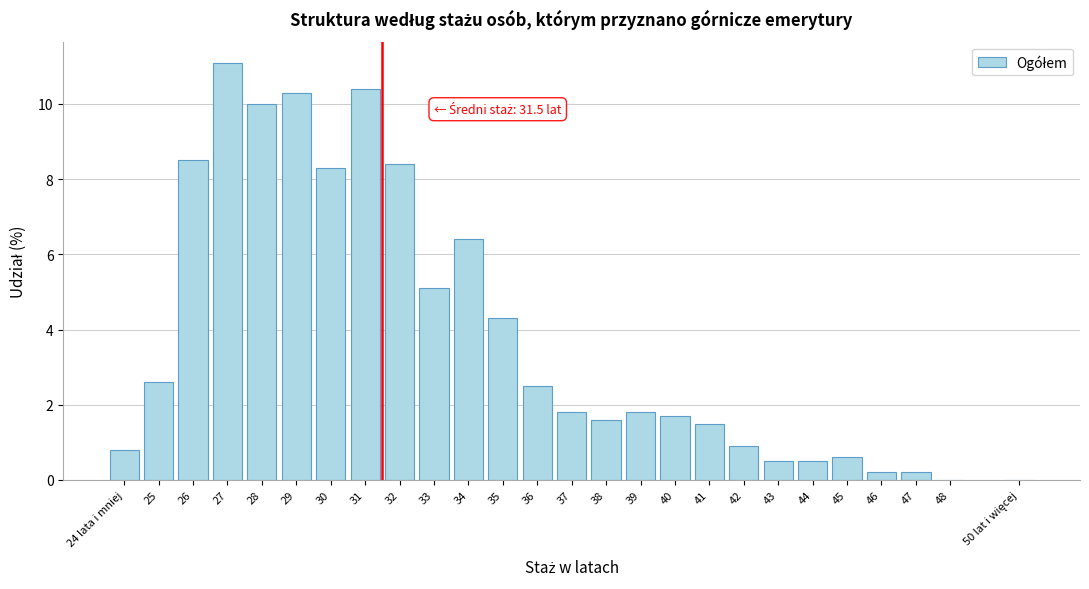

Approximately how many times larger is the value at 34 compared to 31?

0.6